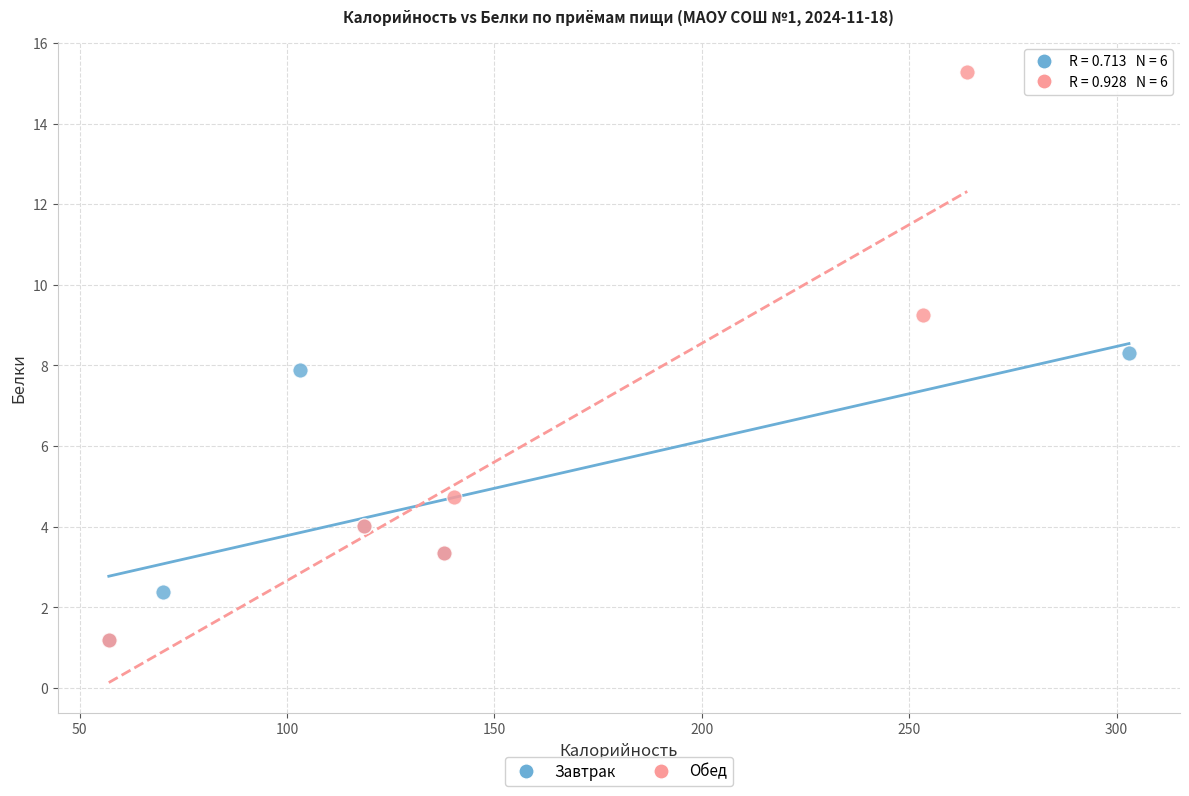

Which series has the largest Y range (max minus min)?

Обед